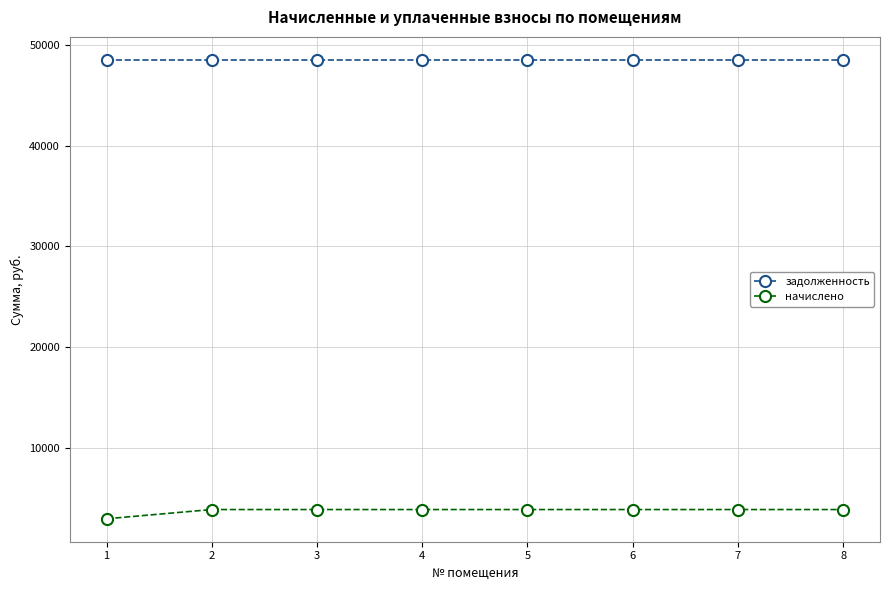

What is the sum of the задолженность values at 6 and 1?

97095.2